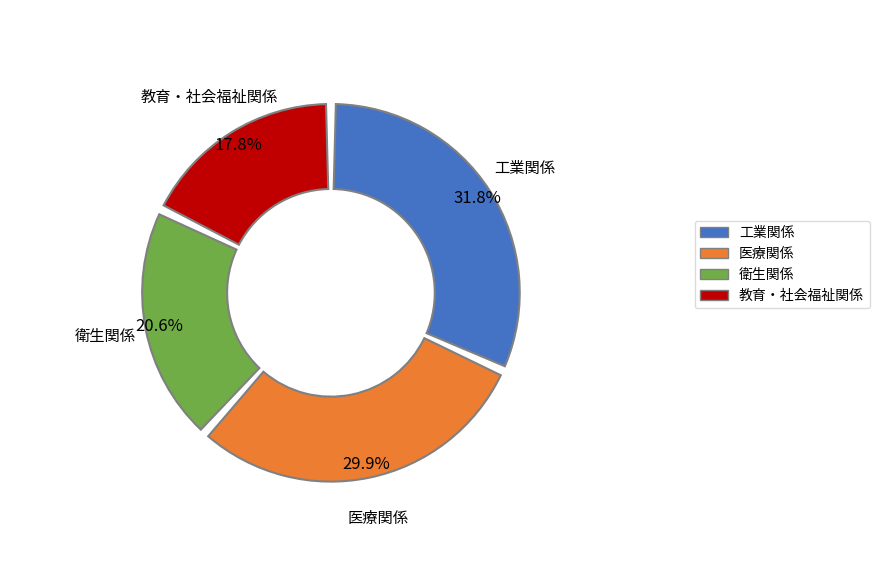

To the nearest percent, what is the difference between the 衛生関係 and 医療関係 slice percentages?

9%